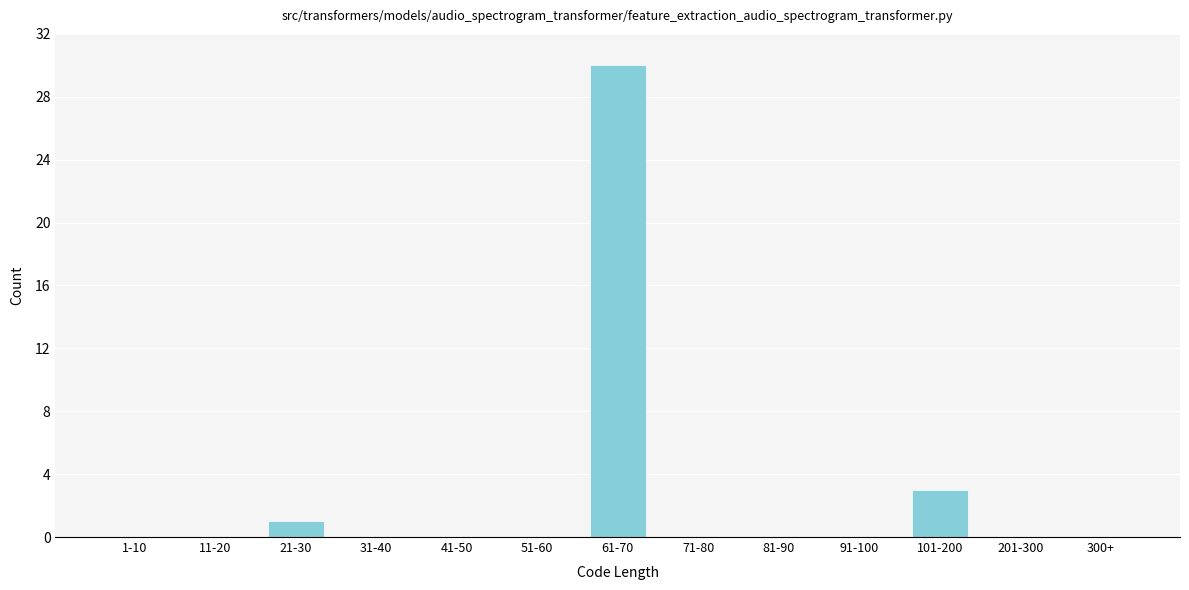

Reading left to right, transcribe all the data shown in this chart.

1-10=0	11-20=0	21-30=1	31-40=0	41-50=0	51-60=0	61-70=30	71-80=0	81-90=0	91-100=0	101-200=3	201-300=0	300+=0